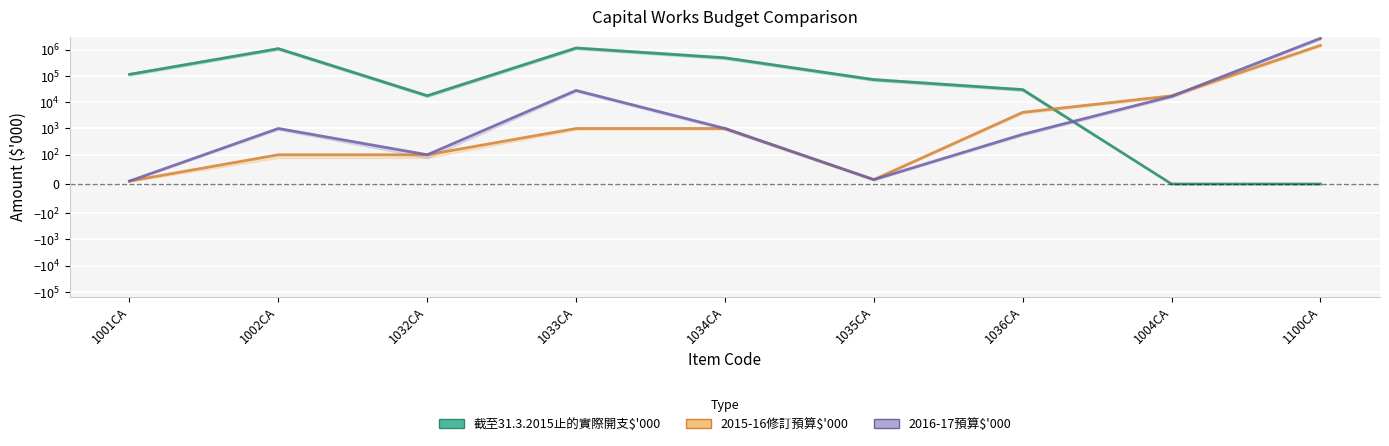

Read the 2015-16修訂預算$'000 value at 1004CA, to the nearest 50.

17450